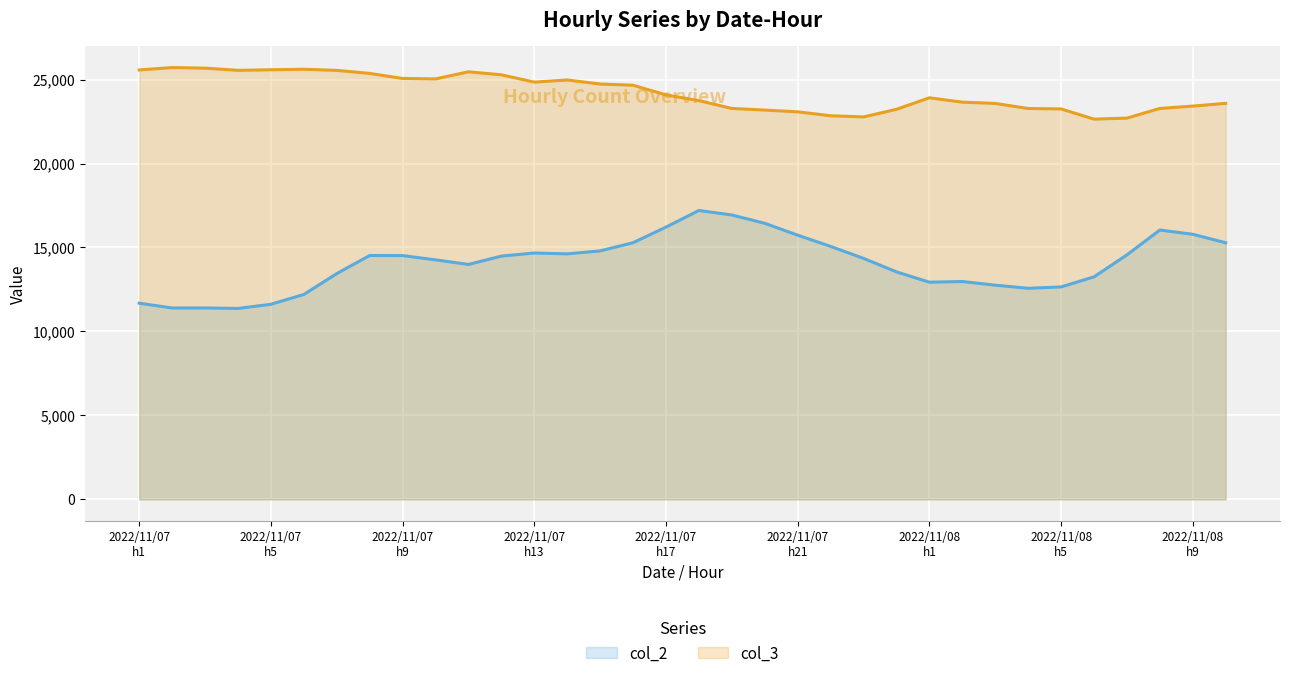

At which label does col_2 reach its peak?

17